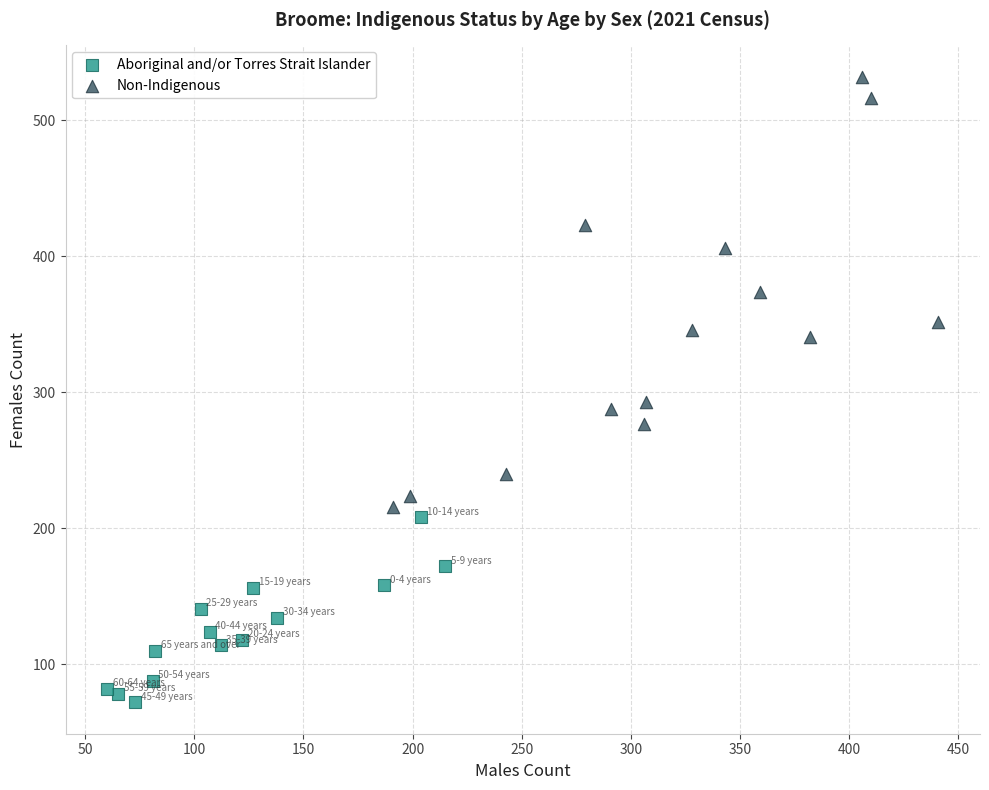

Which series reaches the maximum Y coordinate?

Non-Indigenous